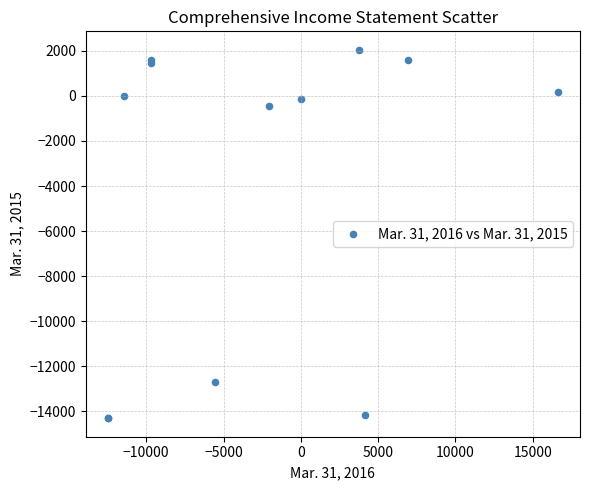

What Y value in the scatter plot is closest to -6129?

-471